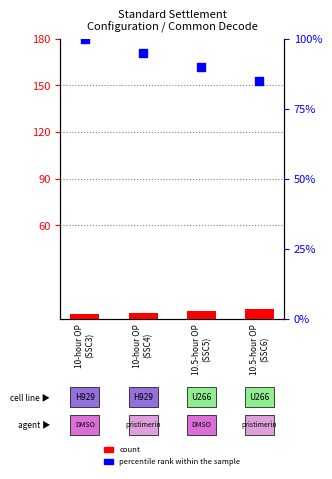

Is the value of count at 10.5-hour OP
(SSC6) greater than the value of percentile rank within the sample at 10.5-hour OP
(SSC6)?

No